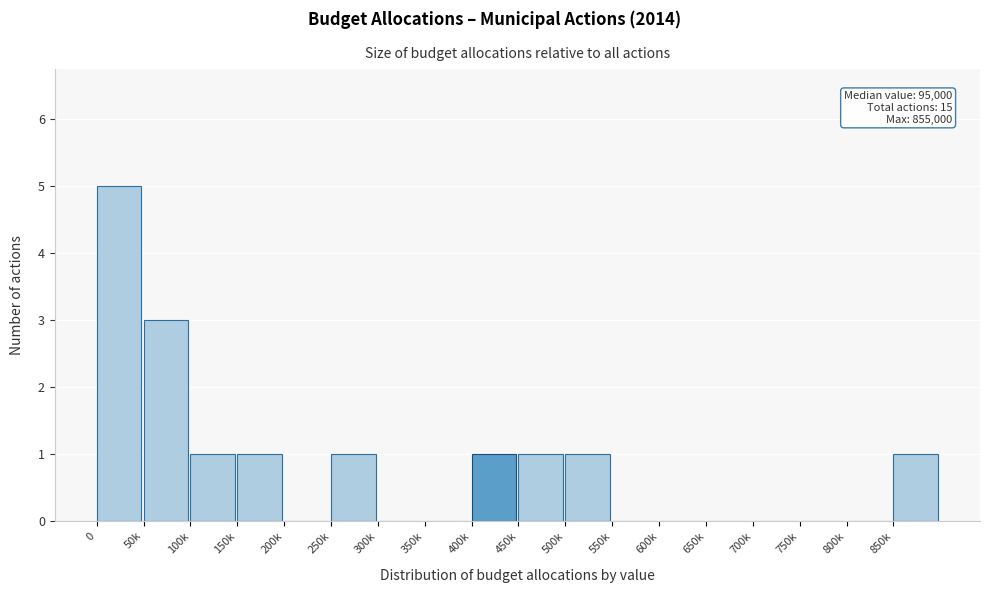

Reading right to left, extract all data points from this chart.

850k=1	800k=0	750k=0	700k=0	650k=0	600k=0	550k=0	500k=1	450k=1	400k=1	350k=0	300k=0	250k=1	200k=0	150k=1	100k=1	50k=3	0=5